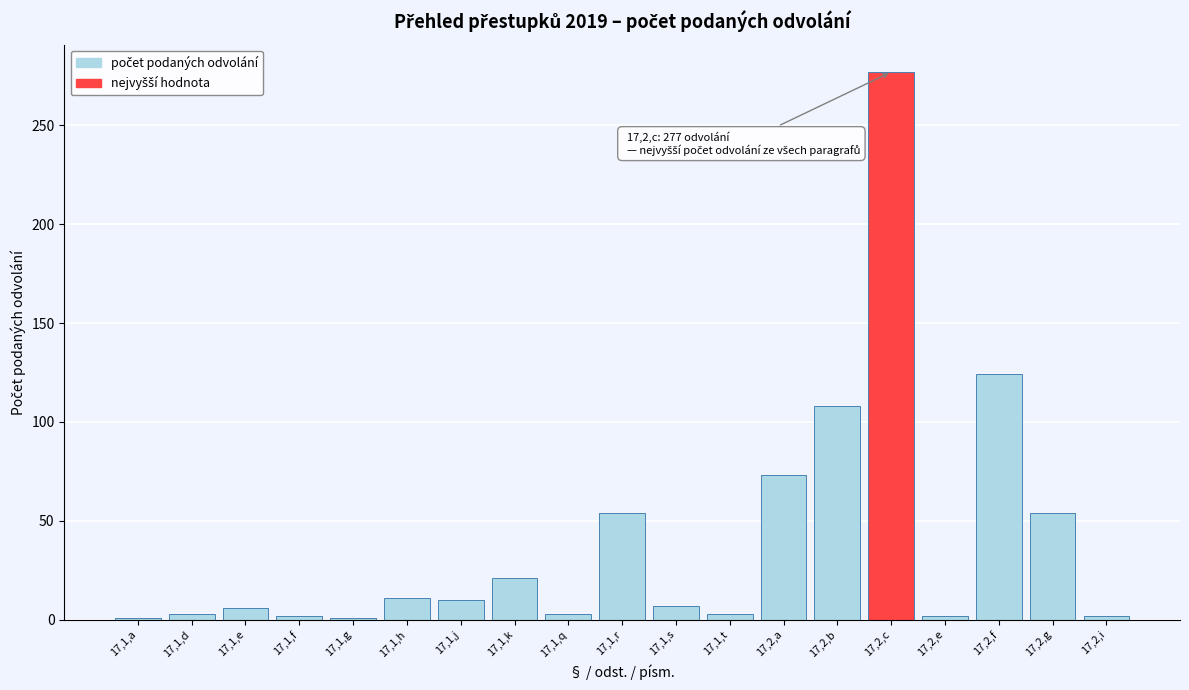

What is the change in value from 17,1,r to 17,1,s?

-47